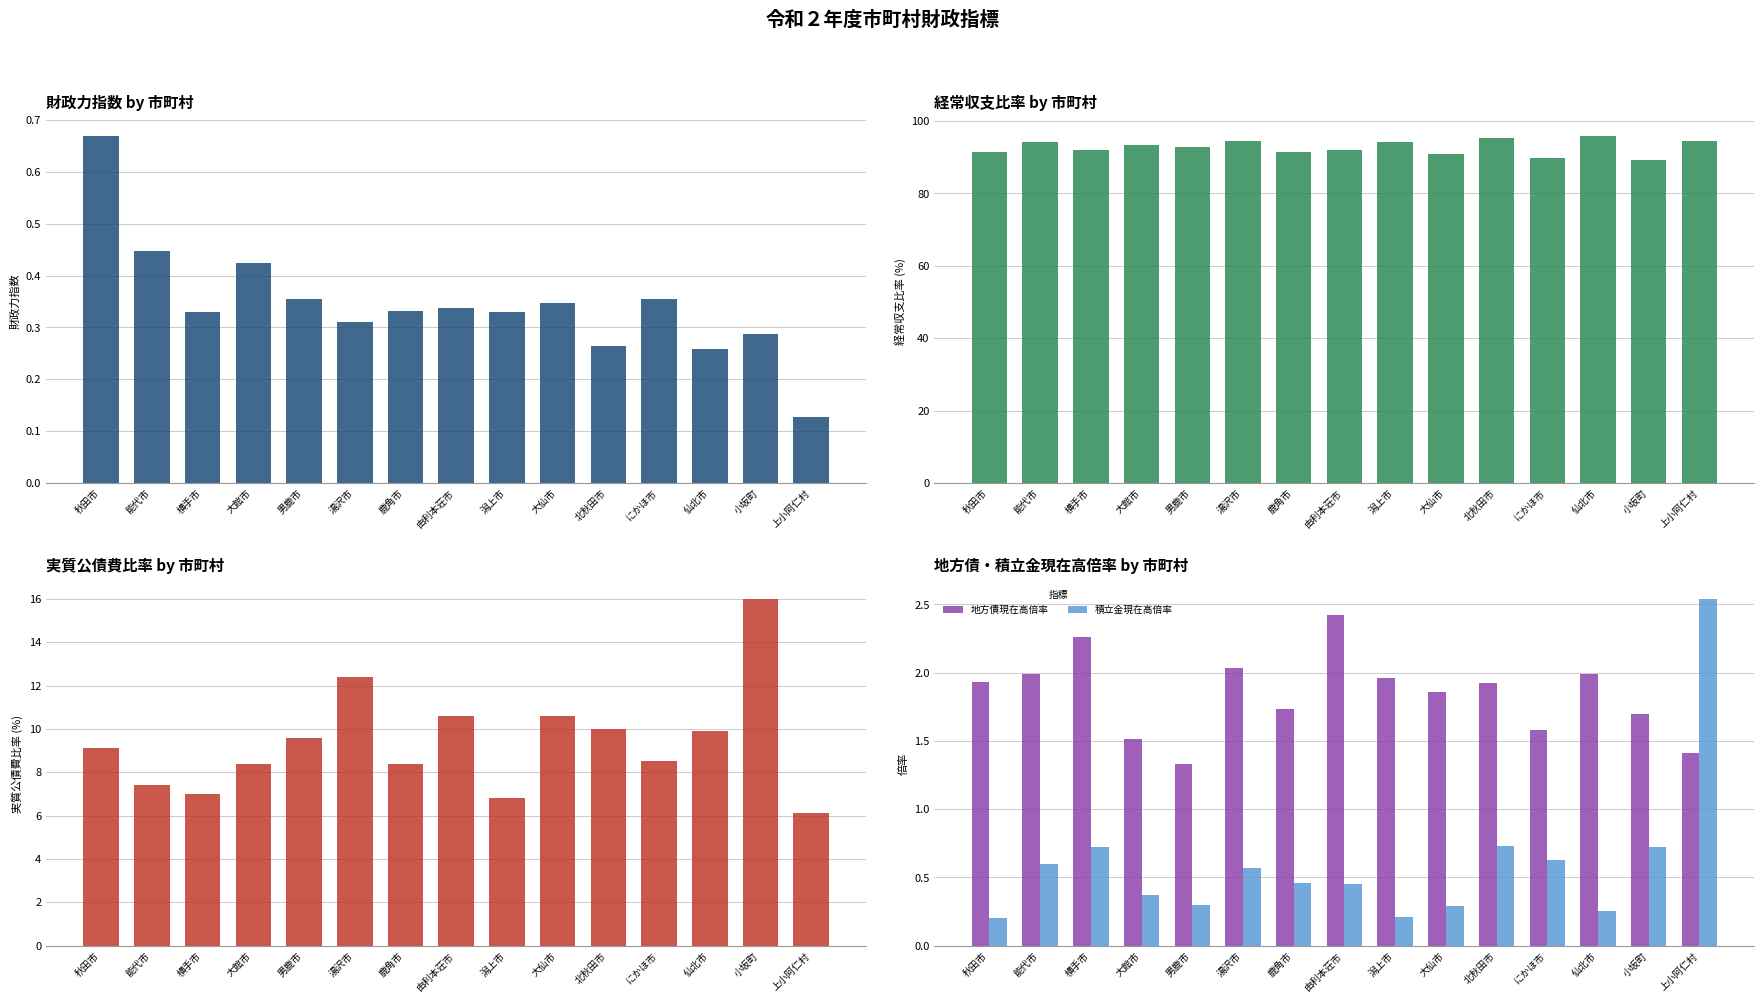

What value does the 実質公債費比率 series have at 由利本荘市?

10.6